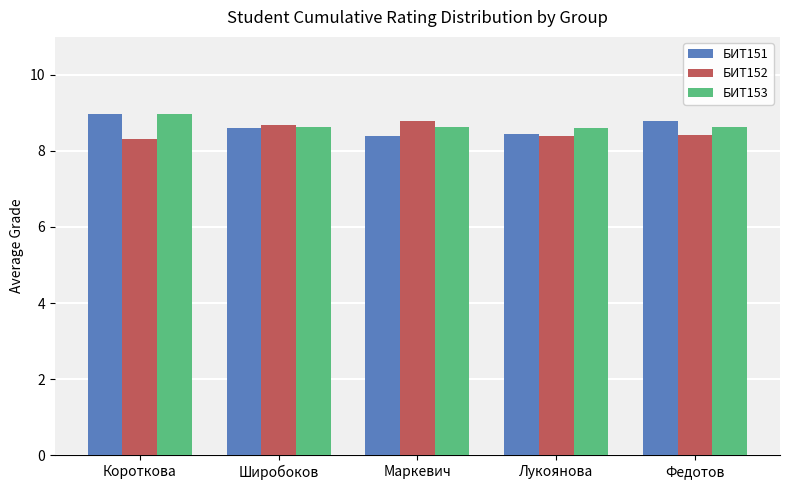

At which category is the sum across all series the highest?

Короткова